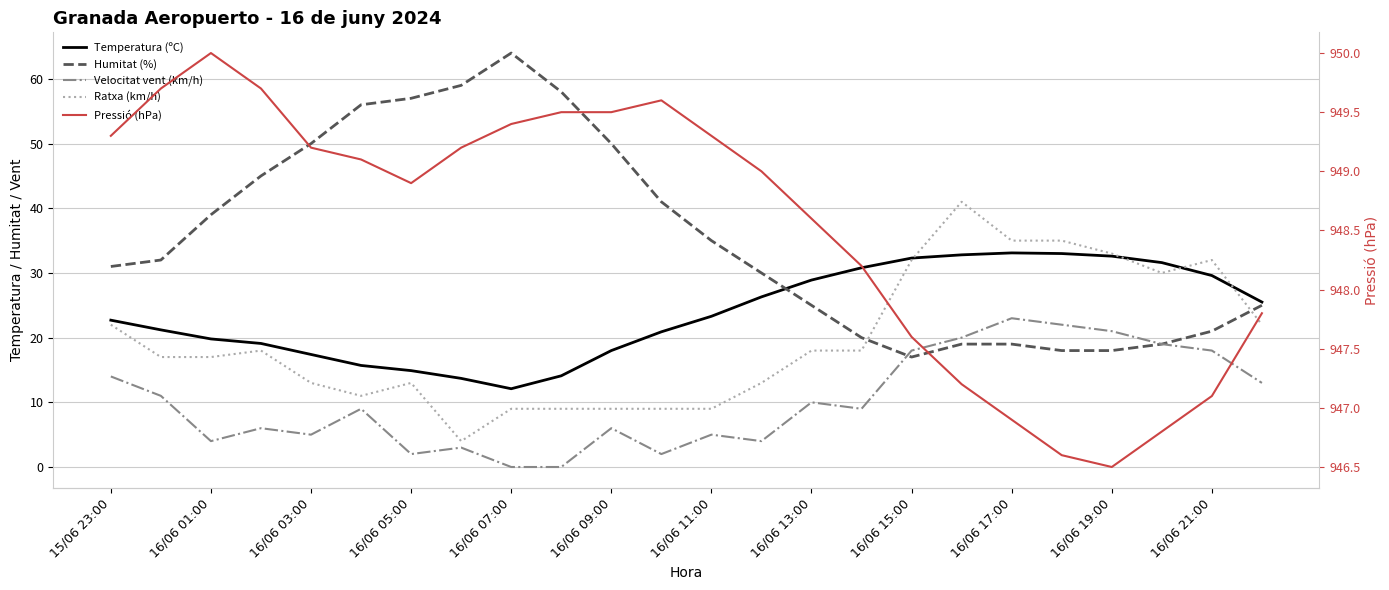

Between which two adjacent categories do Temperatura (ºC) and Humitat (%) first intersect?

13 and 14